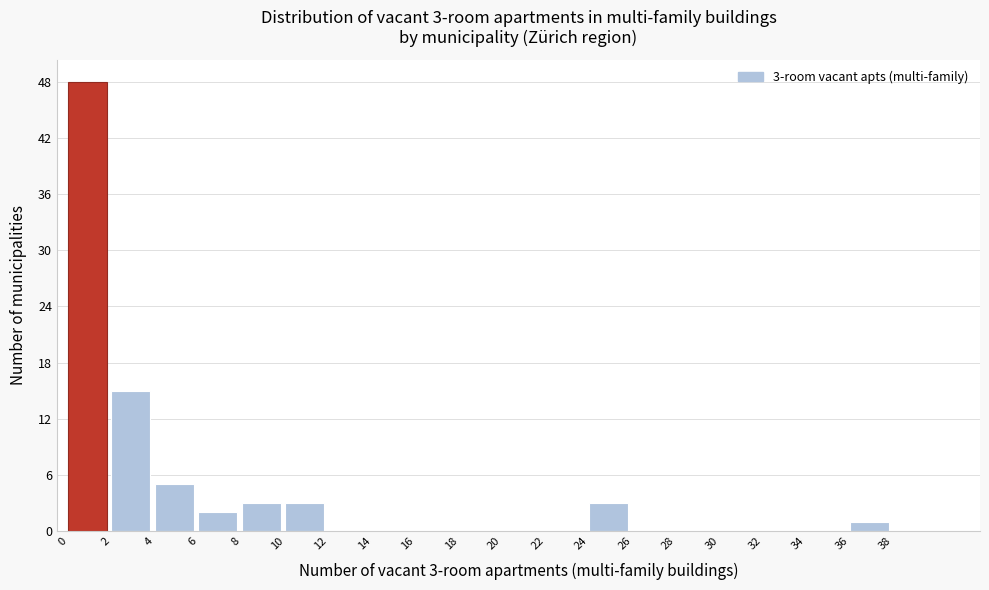

Over which range of the x-axis is the bar tallest?

0 to 2